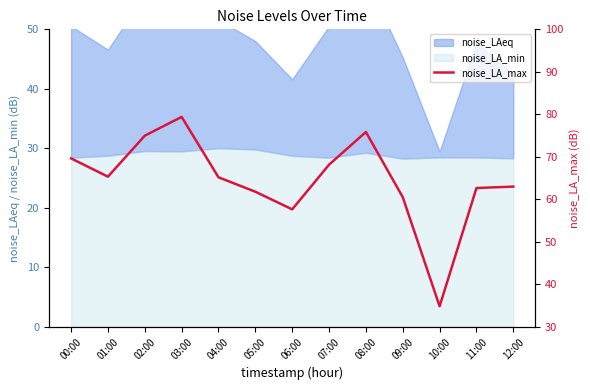

What is the maximum value shown in the chart?

79.4